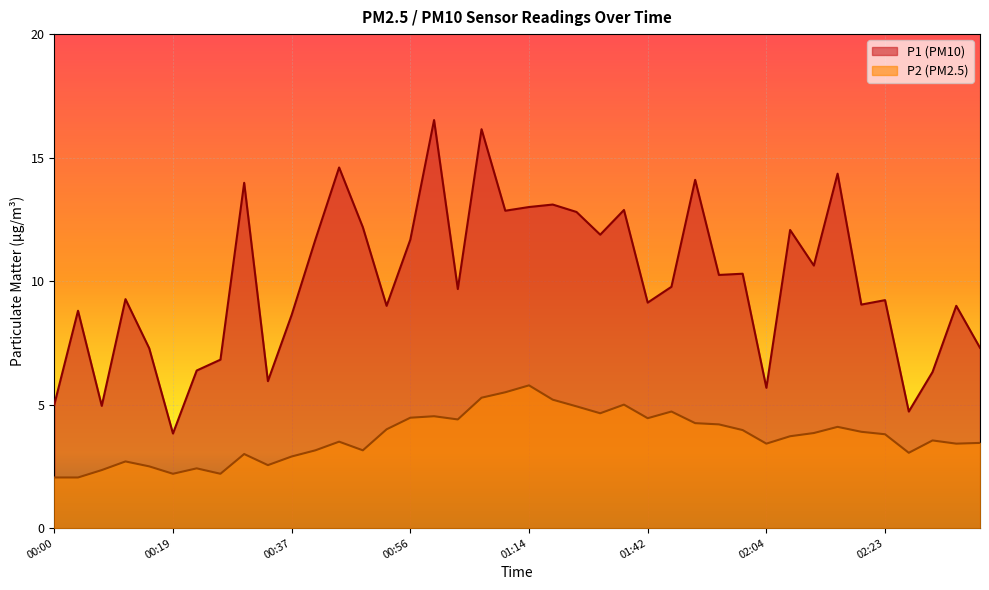

At how many categories does at least one series exceed 7?

31